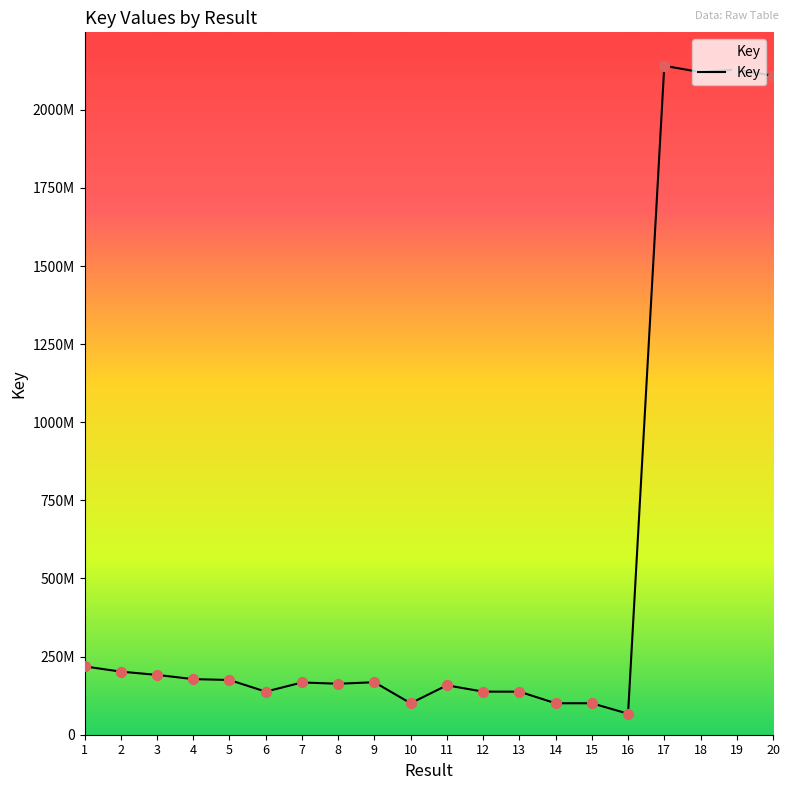

What is the change in value from 8 to 19?

+1965785860